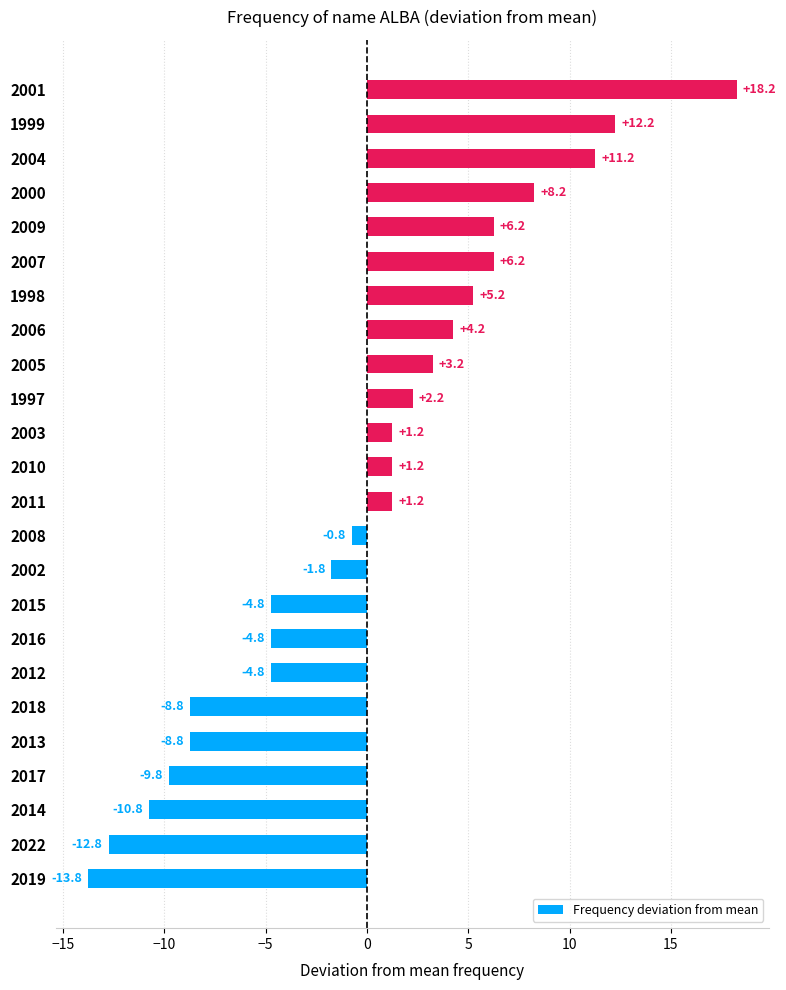

How many data points are less than 1?

11